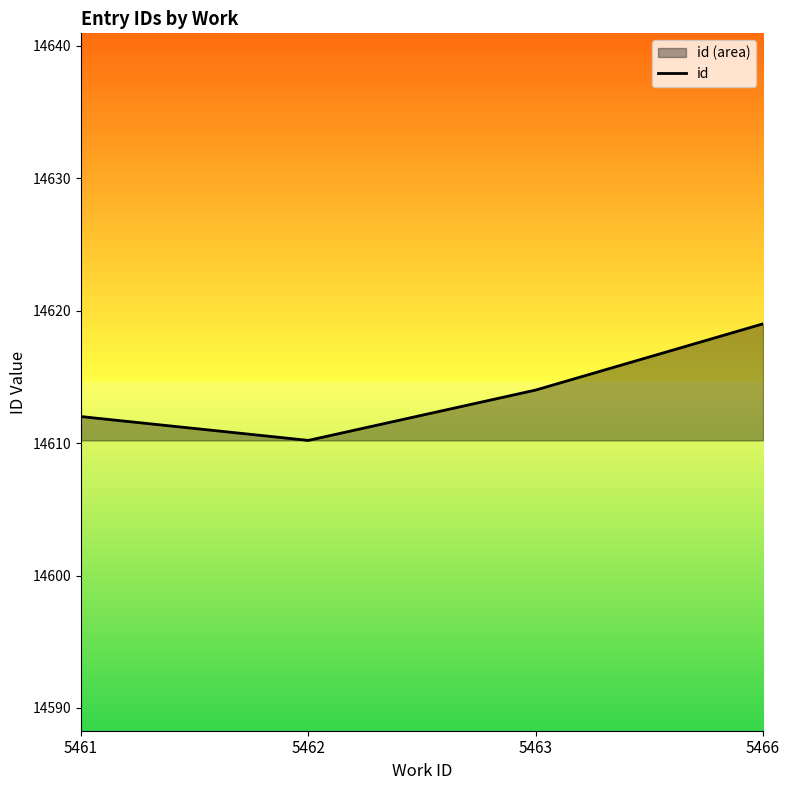

What is the difference between the values at 5466 and 5461?

7.0